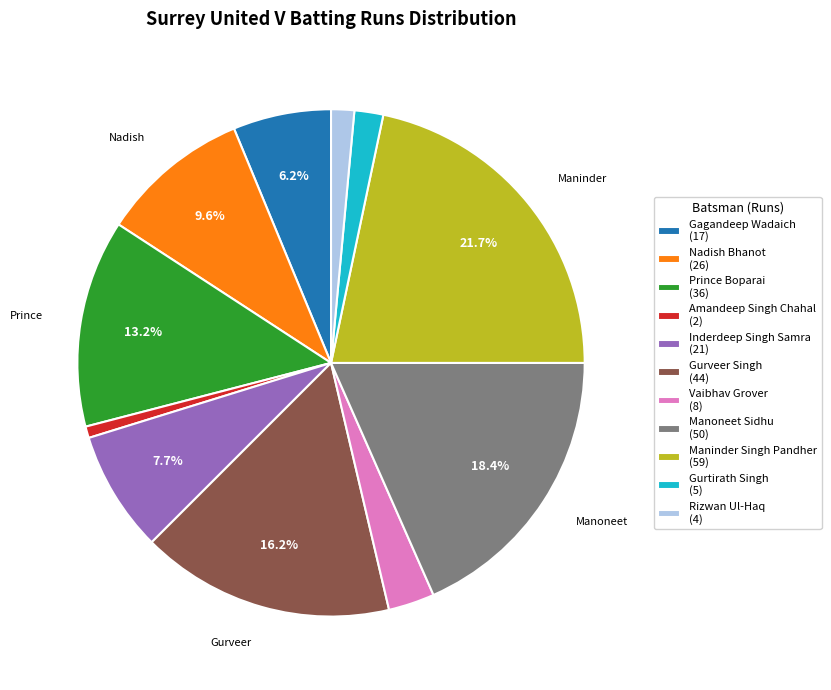

What portion of the pie excludes Gurveer Singh?

83.8%